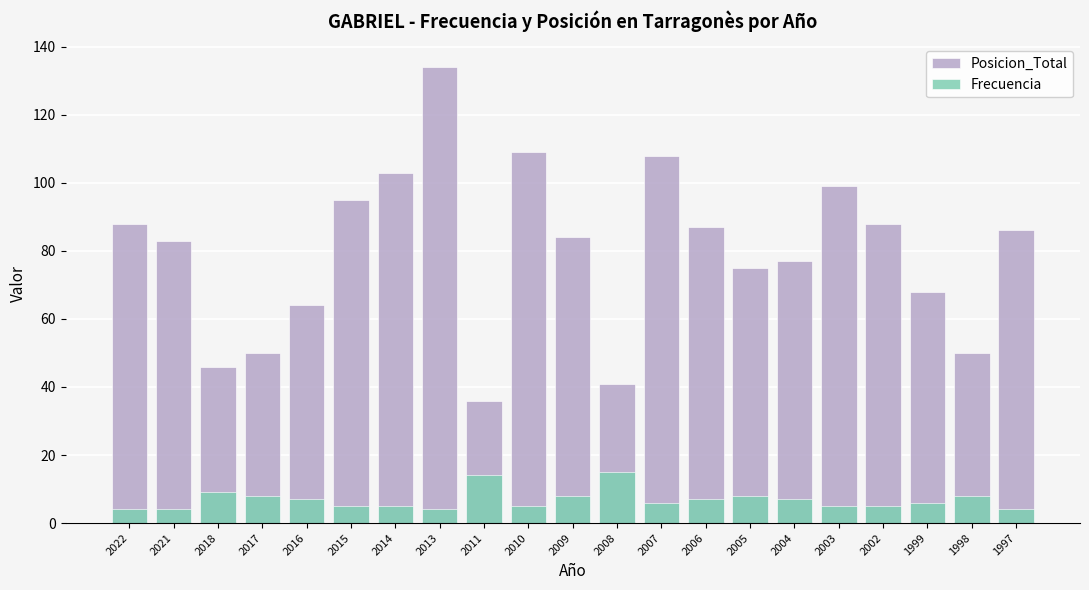

At which label is Posicion_Total closest to 85?

2009